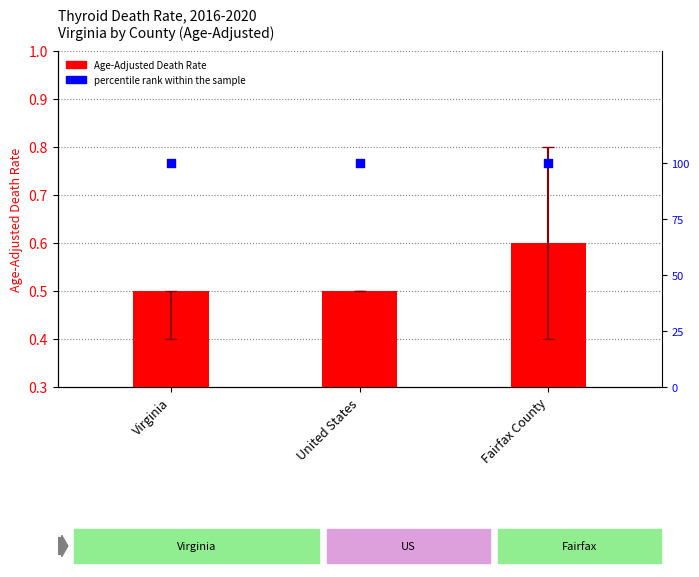

Which series has the largest total across all categories?

percentile rank within the sample